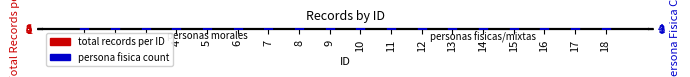

Which series has the largest Y range (max minus min)?

total records per ID